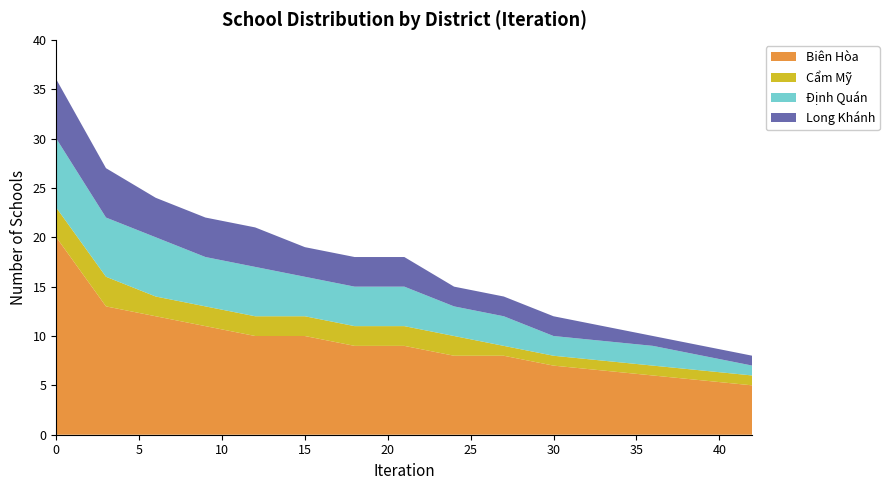

Reading left to right, transcribe all the data shown in this chart.

Biên Hòa: 0=20	3=13	6=12	9=11	12=10	15=10	18=9	21=9	24=8	27=8	30=7	36=6	42=5
Cẩm Mỹ: 0=3	3=3	6=2	9=2	12=2	15=2	18=2	21=2	24=2	27=1	30=1	36=1	42=1
Định Quán: 0=7	3=6	6=6	9=5	12=5	15=4	18=4	21=4	24=3	27=3	30=2	36=2	42=1
Long Khánh: 0=6	3=5	6=4	9=4	12=4	15=3	18=3	21=3	24=2	27=2	30=2	36=1	42=1